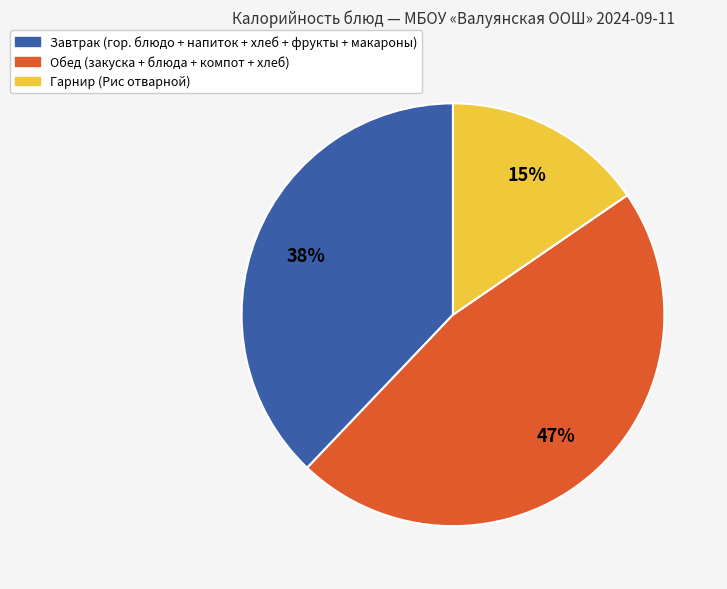

Is there a majority slice in this chart?

No